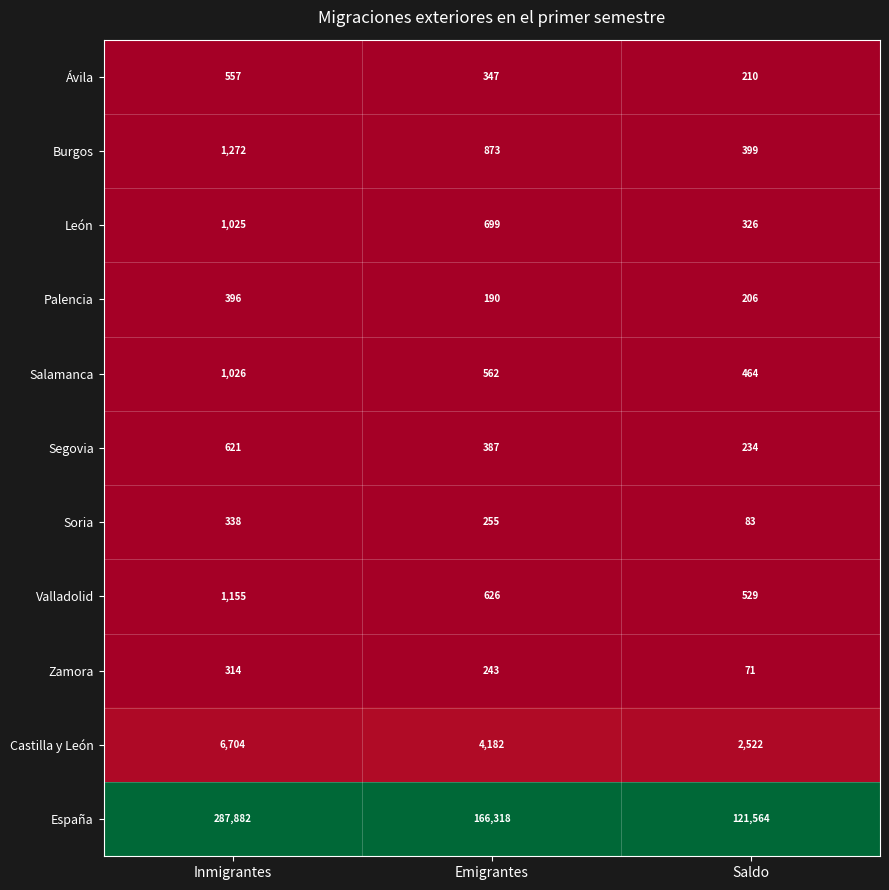

At which category is the sum across all series the highest?

Inmigrantes